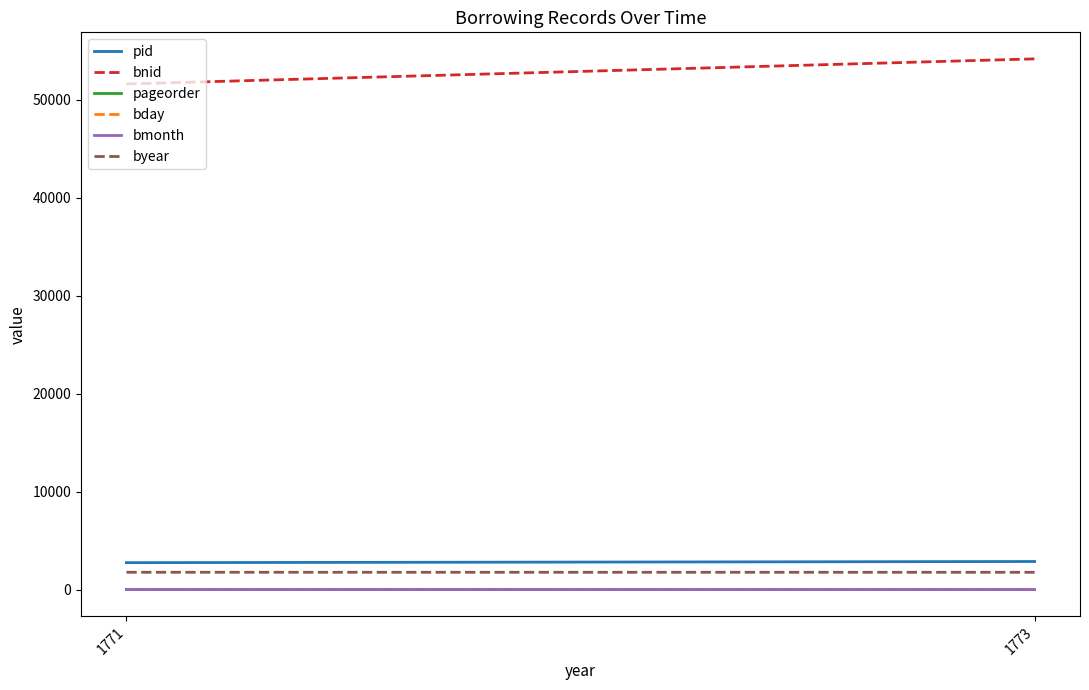

What is the minimum value shown in the chart?

9